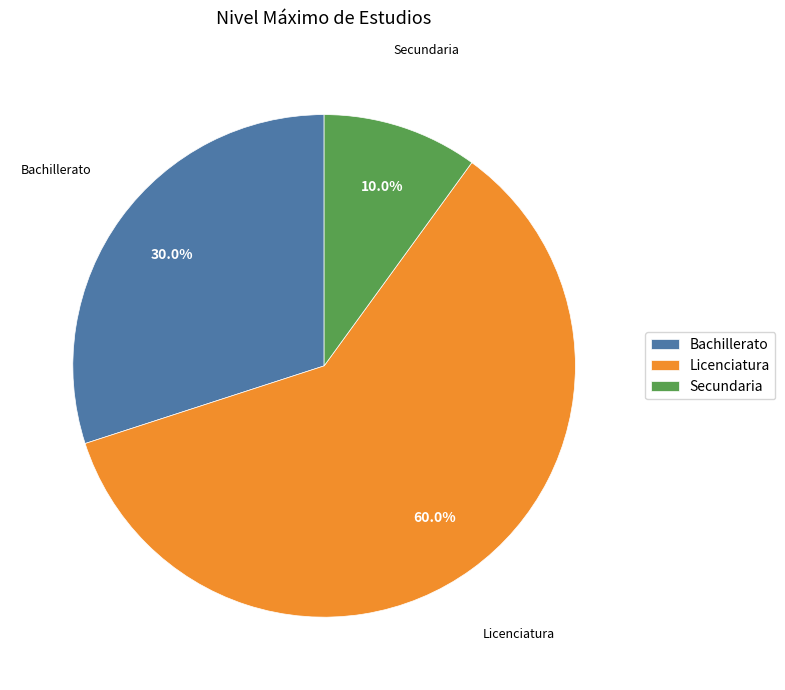

To the nearest percent, what is the difference between the Licenciatura and Secundaria slice percentages?

50%